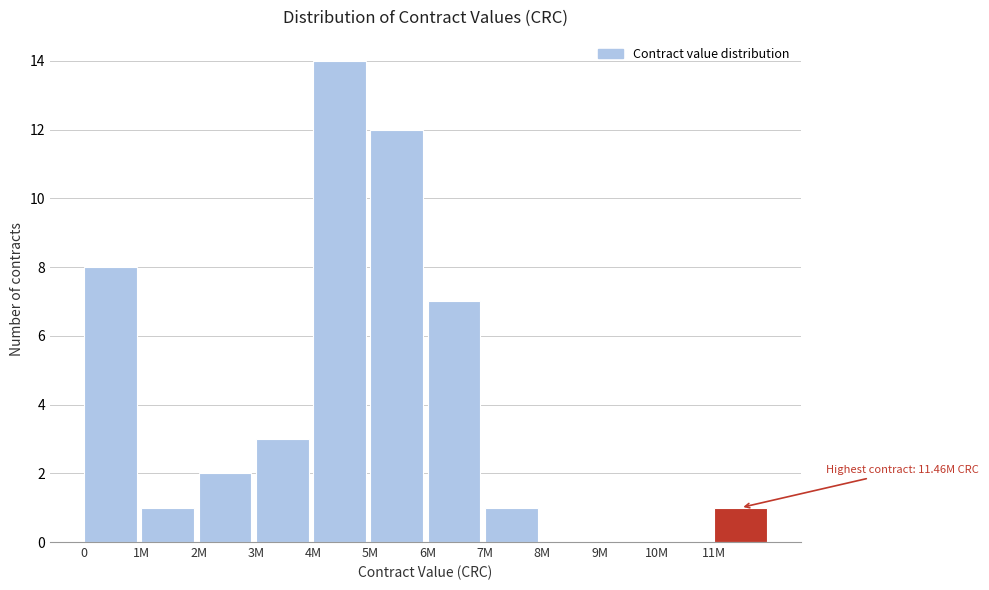

Reading left to right, list all the values displayed in this chart.

0=8	1M=1	2M=2	3M=3	4M=14	5M=12	6M=7	7M=1	8M=0	9M=0	10M=0	11M=1